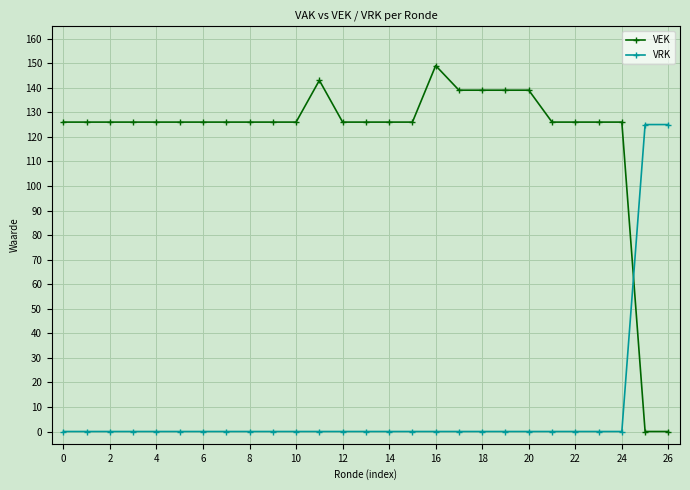

List the series in order of their overall mean, highest first.

VEK, VRK